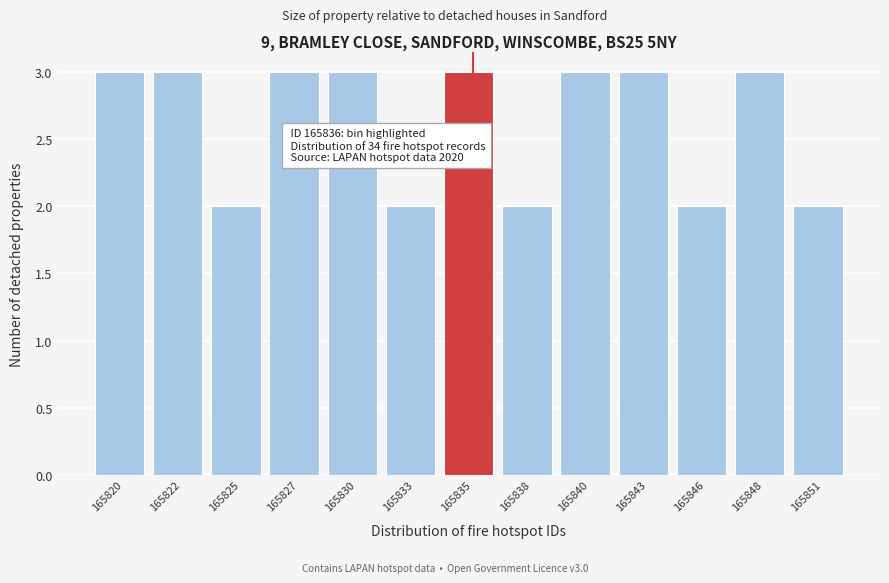

Reading left to right, transcribe all the data shown in this chart.

165820=3	165822=3	165825=2	165827=3	165830=3	165833=2	165835=3	165838=2	165840=3	165843=3	165846=2	165848=3	165851=2